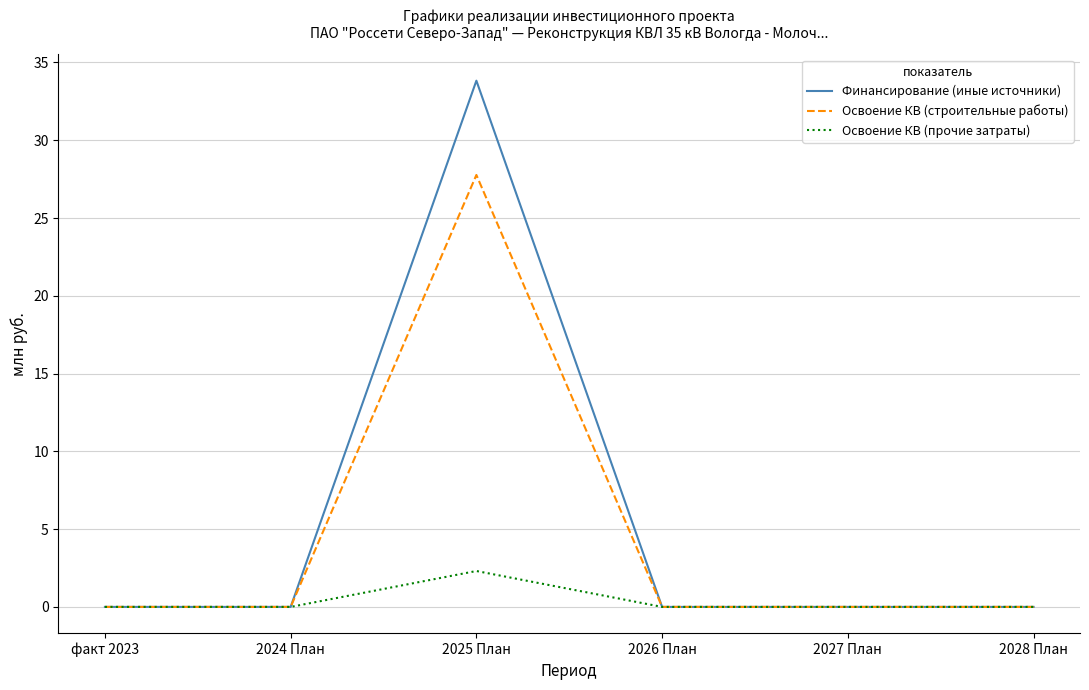

List the series in order of their peak value, highest first.

Финансирование (иные источники), Освоение КВ (строительные работы), Освоение КВ (прочие затраты)